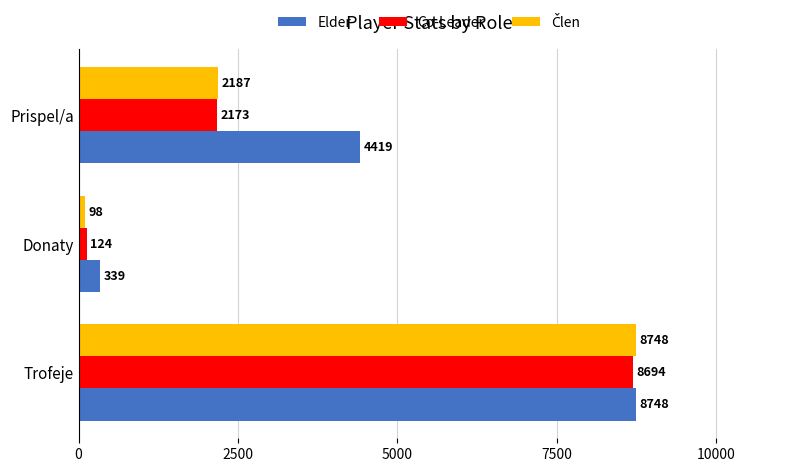

What is the highest value of the Co-Leader series?

8694